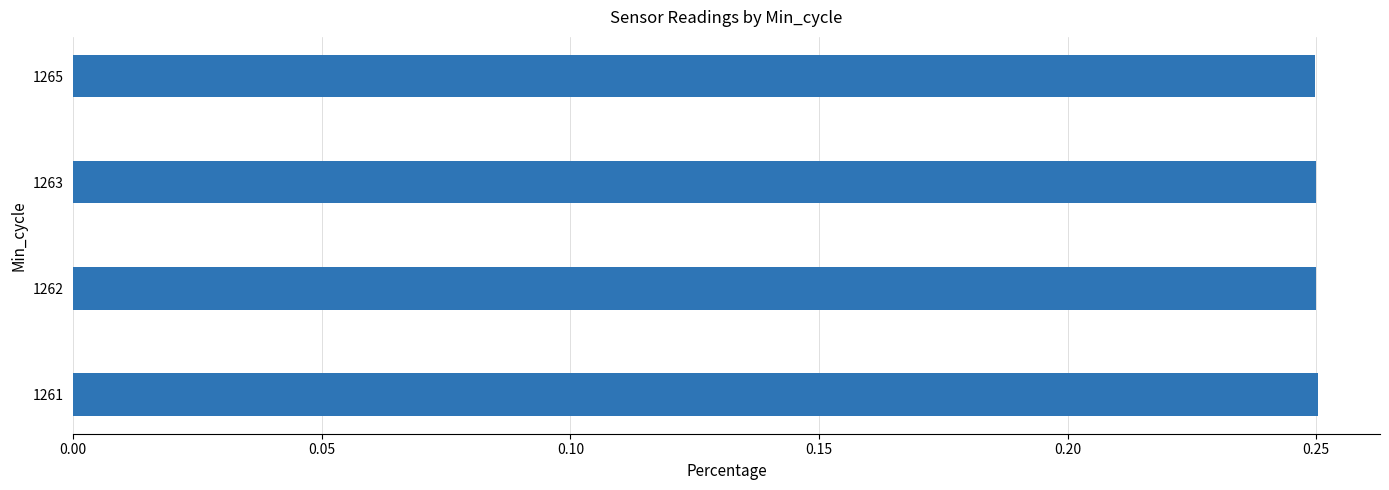

Count the values in the range 0 to 1.

4